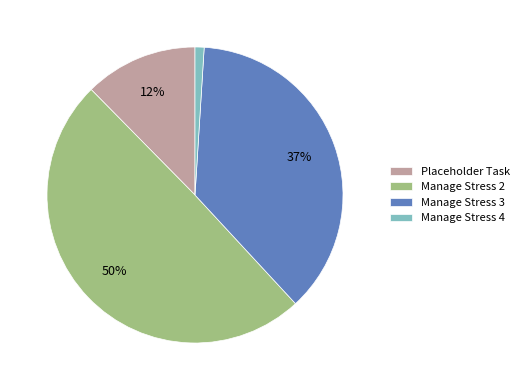

True or false: Placeholder Task accounts for 4% of the total.

False